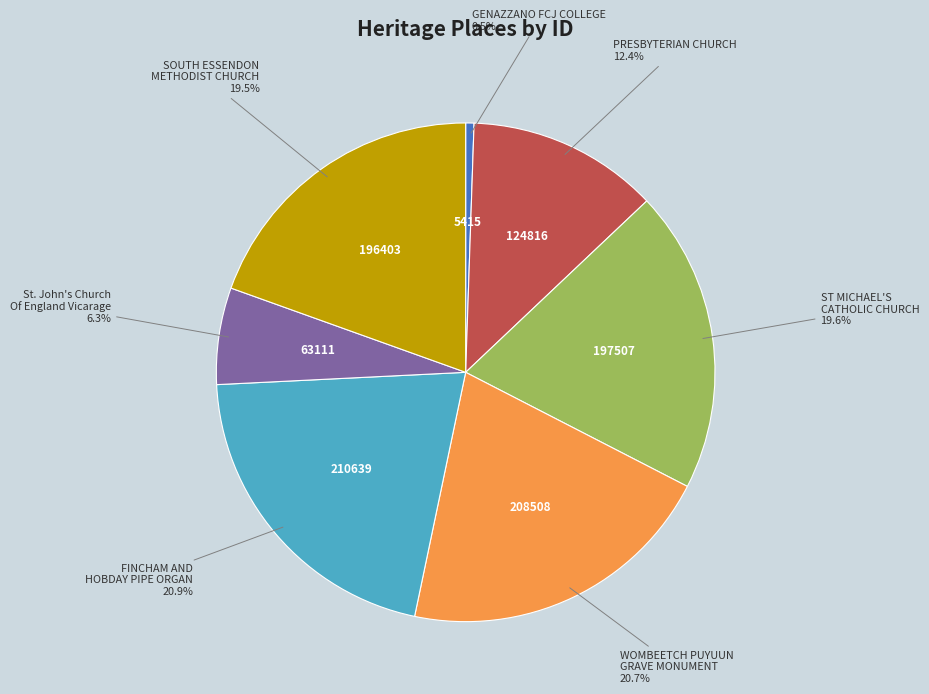

Does any single category account for the majority?

No